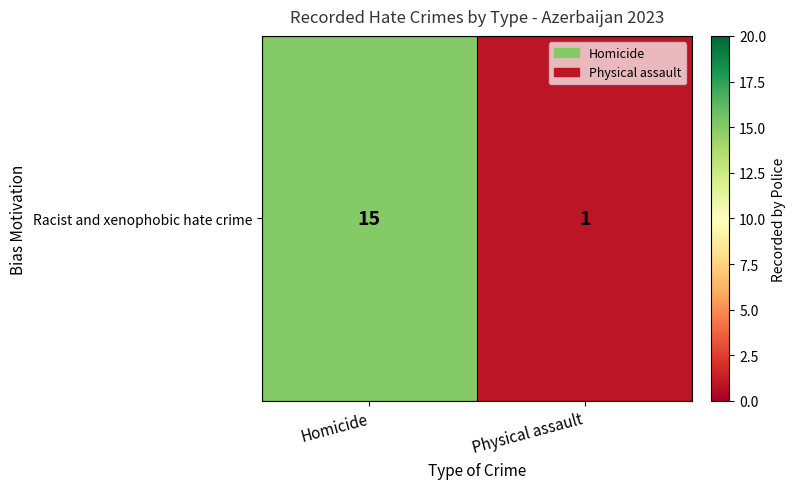

Count the number of categories in the chart.

2